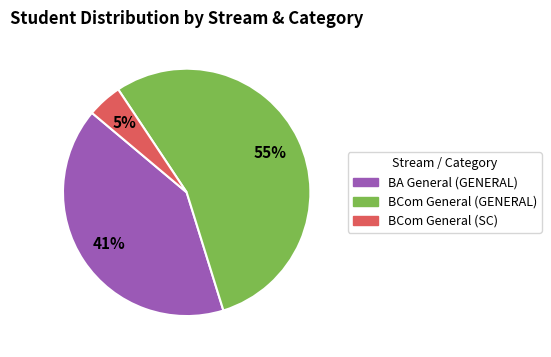

Is there a majority slice in this chart?

Yes